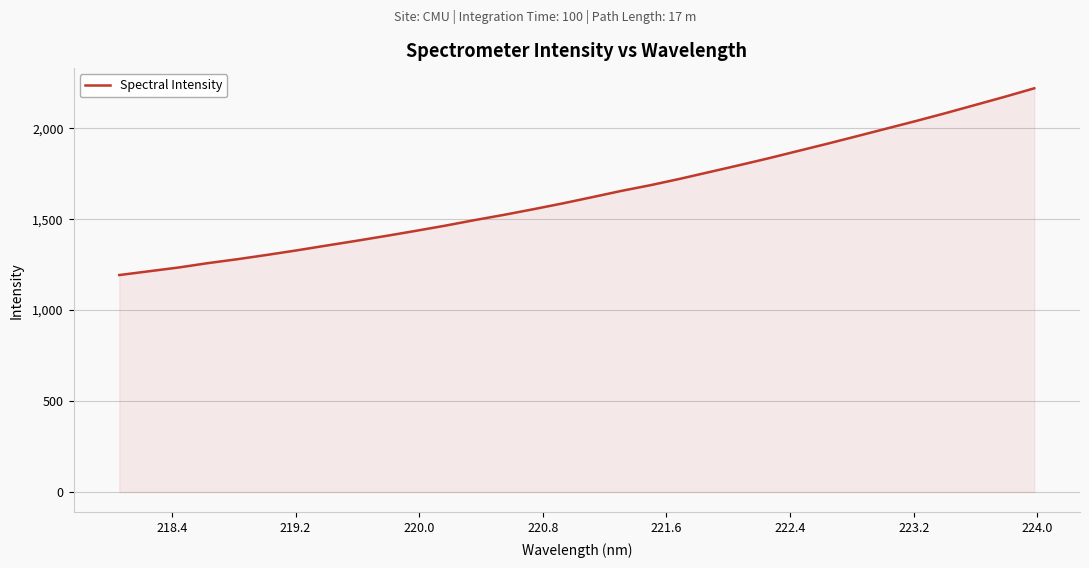

Reading left to right, extract all data points from this chart.

1192.7	1213.4	1234.1	1258.3	1279.9	1303.5	1328.3	1354.5	1380.3	1407.0	1434.7	1463.2	1493.8	1523.0	1554.0	1586.2	1620.5	1655.3	1687.2	1722.3	1759.5	1796.8	1835.0	1875.2	1915.4	1956.7	1998.4	2040.1	2083.1	2127.9	2172.7	2219.3